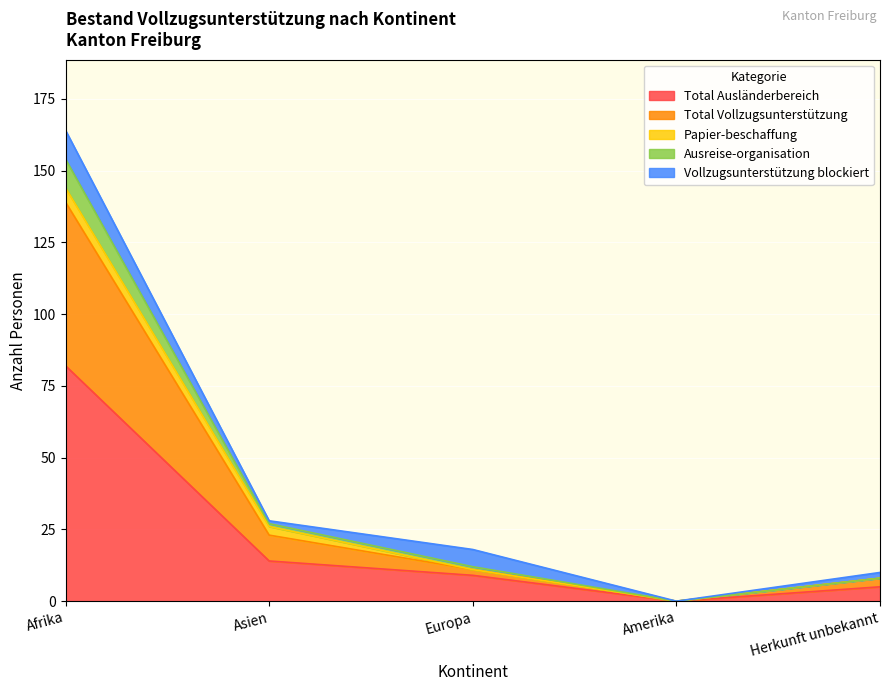

Count the number of categories in the chart.

5